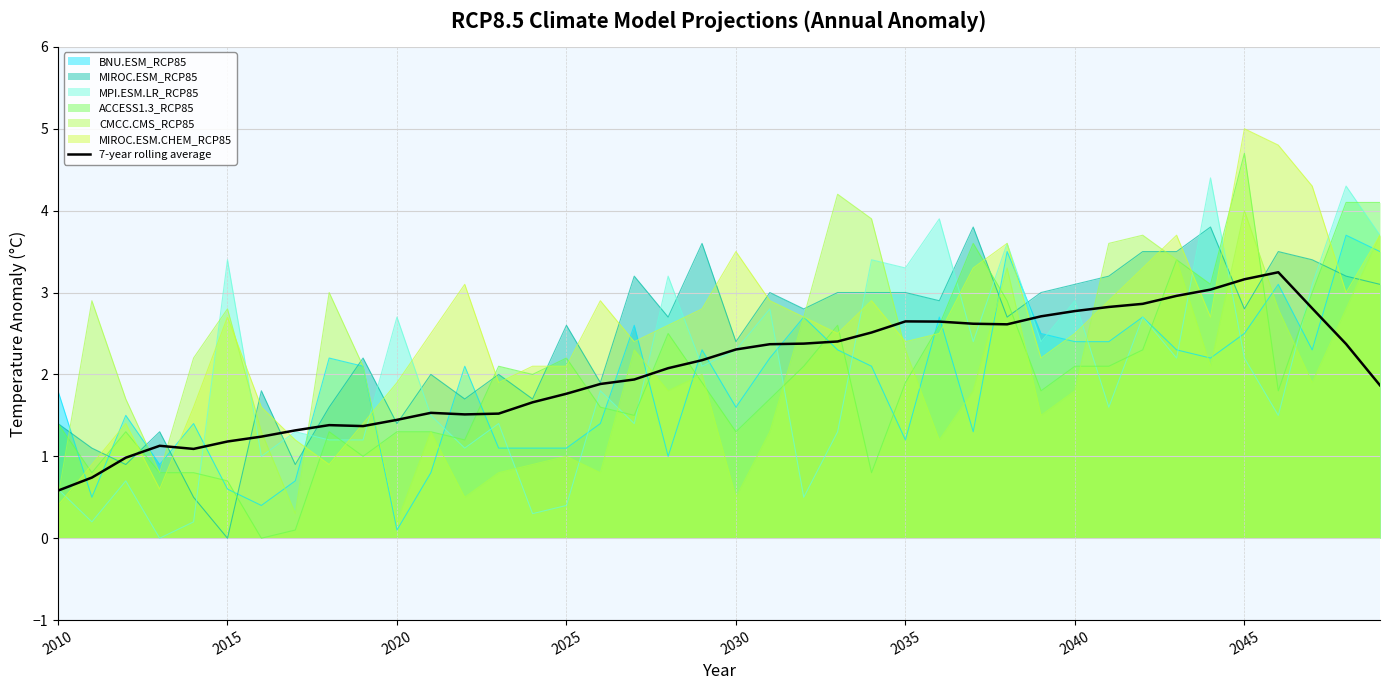

Reading left to right, extract all data points from this chart.

0.6	0.7	1.0	1.1	1.1	1.2	1.2	1.3	1.4	1.4	1.4	1.5	1.5	1.5	1.7	1.8	1.9	1.9	2.1	2.2	2.3	2.4	2.4	2.4	2.5	2.6	2.6	2.6	2.6	2.7	2.8	2.8	2.9	3.0	3.0	3.2	3.2	2.8	2.4	1.9